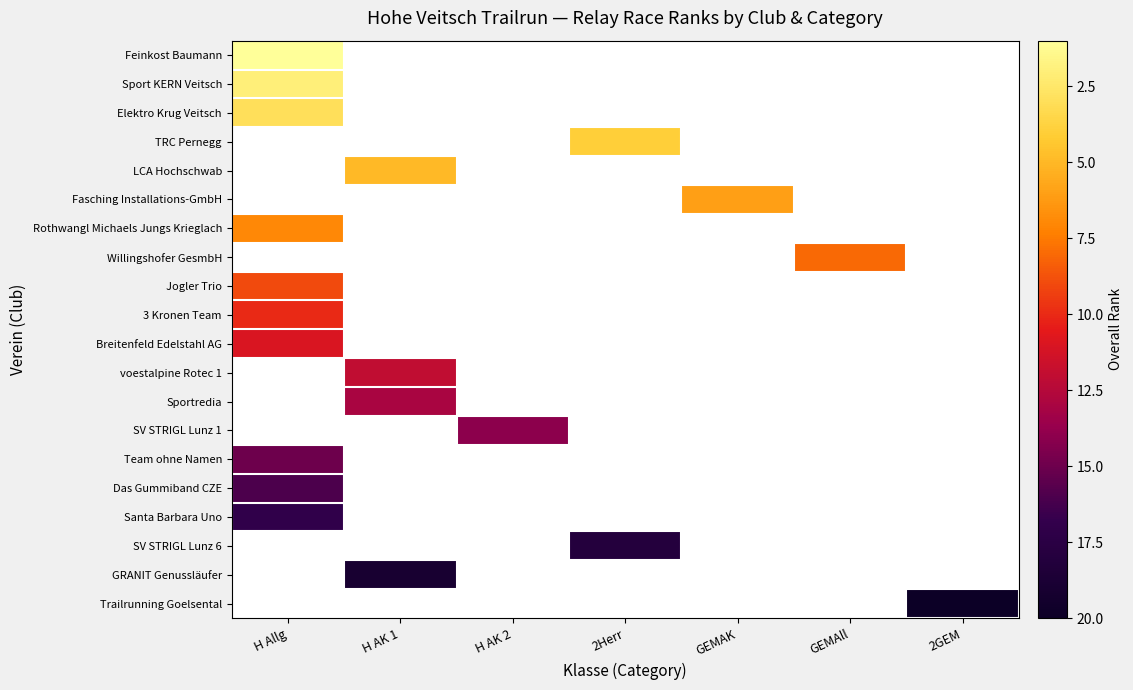

How many distinct data groups are displayed?

20